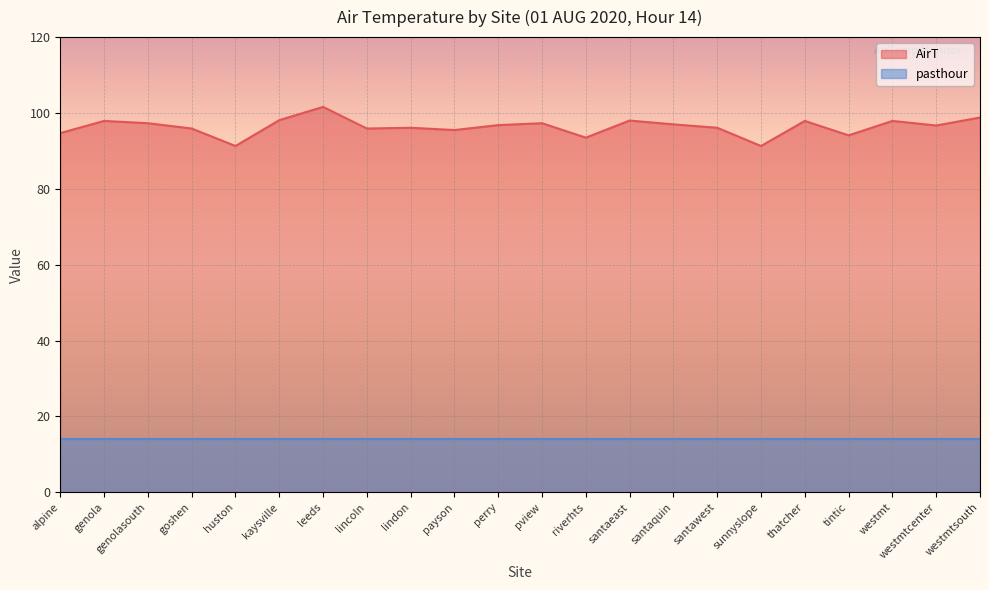

At which category does the data reach its first local valley?

huston